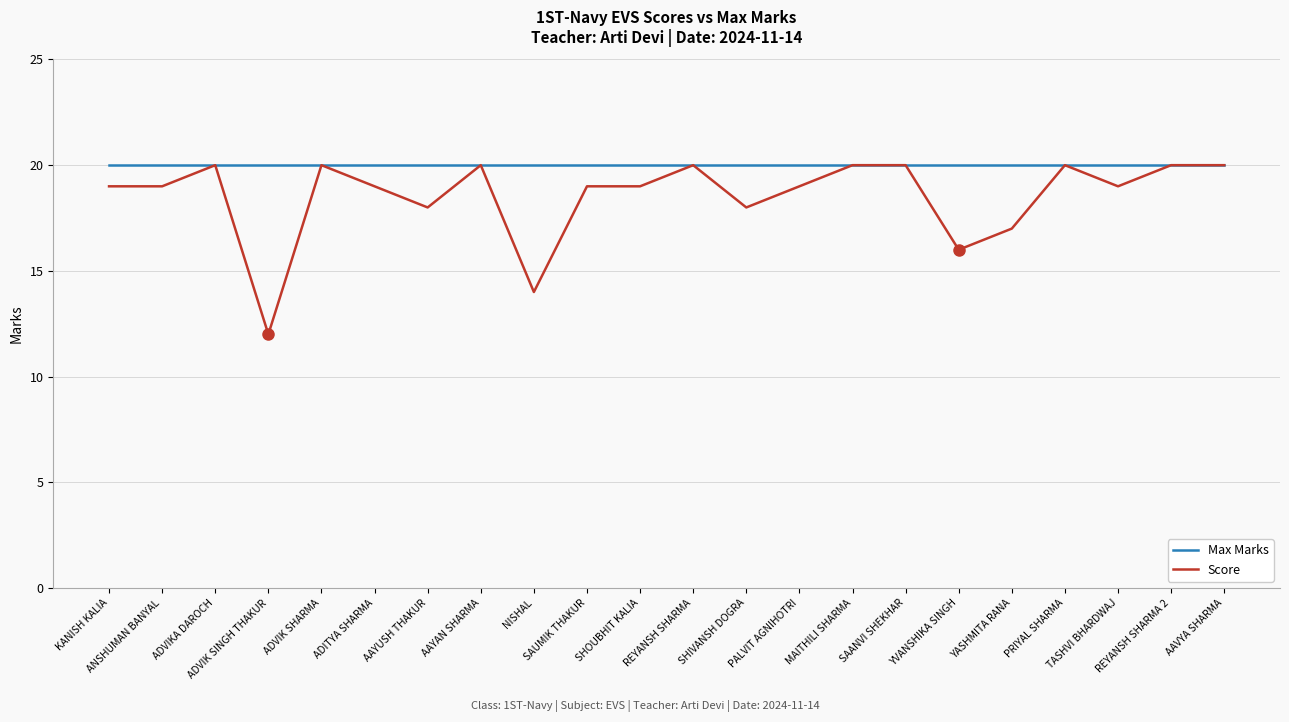

What is the maximum value shown in the chart?

20